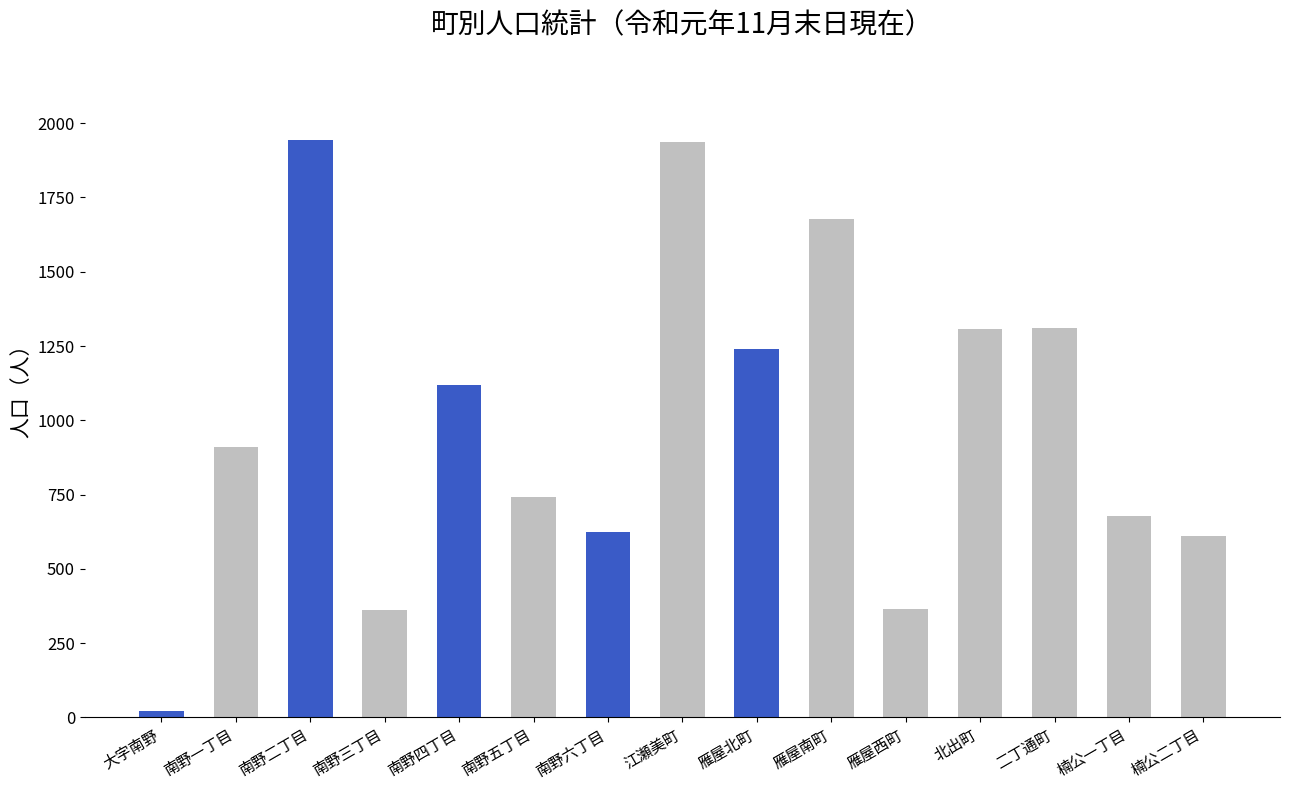

True or false: the data shows 1120 at 南野四丁目.

True